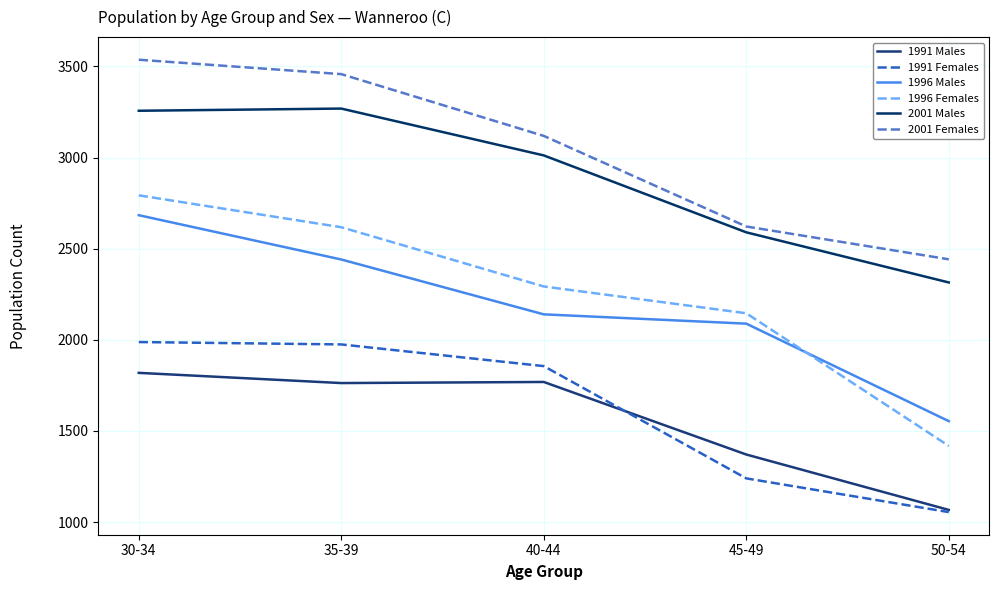

Where is 2001 Males nearest to the value 2792?

45-49